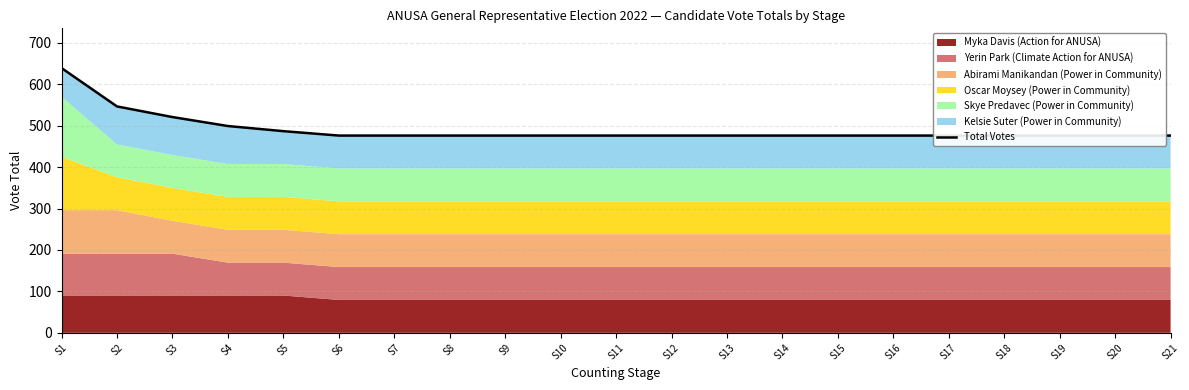

Which has a higher value, S8 or S21?

S8